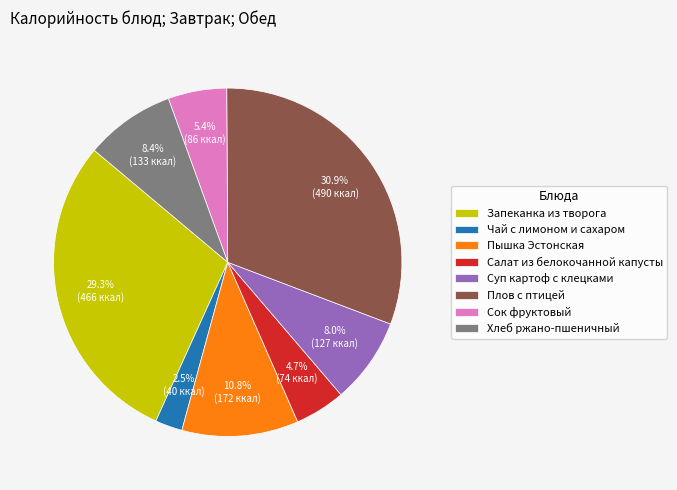

To the nearest percent, what is the combined percentage of Плов с птицей and Сок фруктовый?

36%